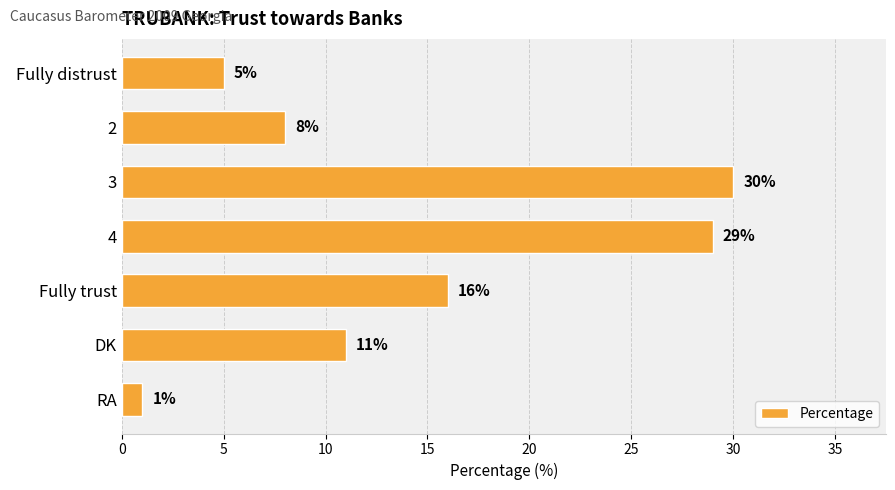

What is the change in value from 3 to RA?

-29